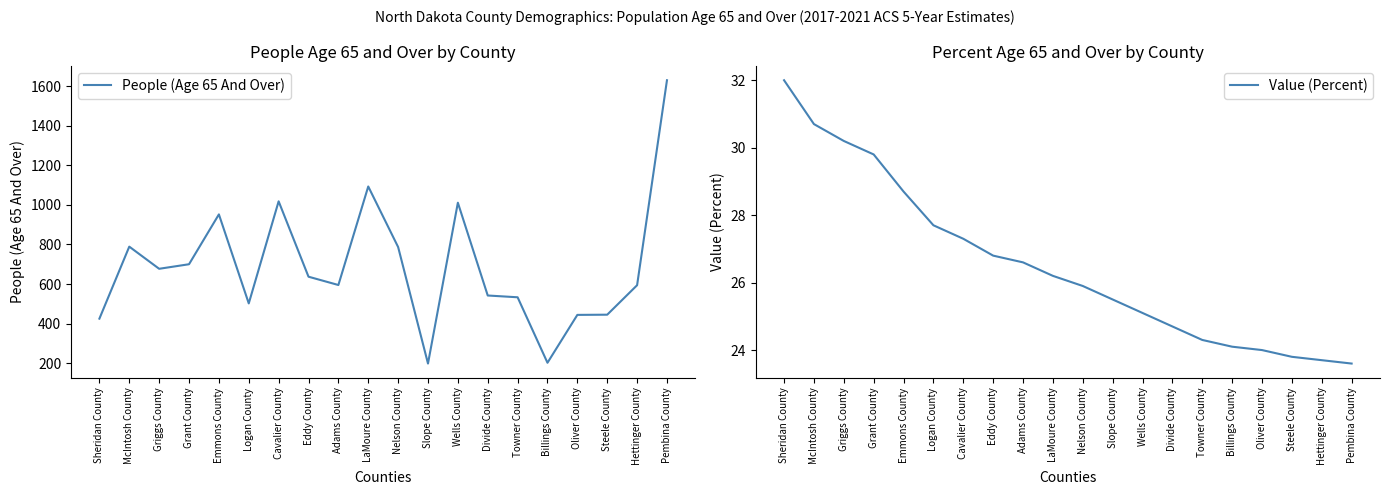

Which series has the widest spread of values?

People (Age 65 And Over)